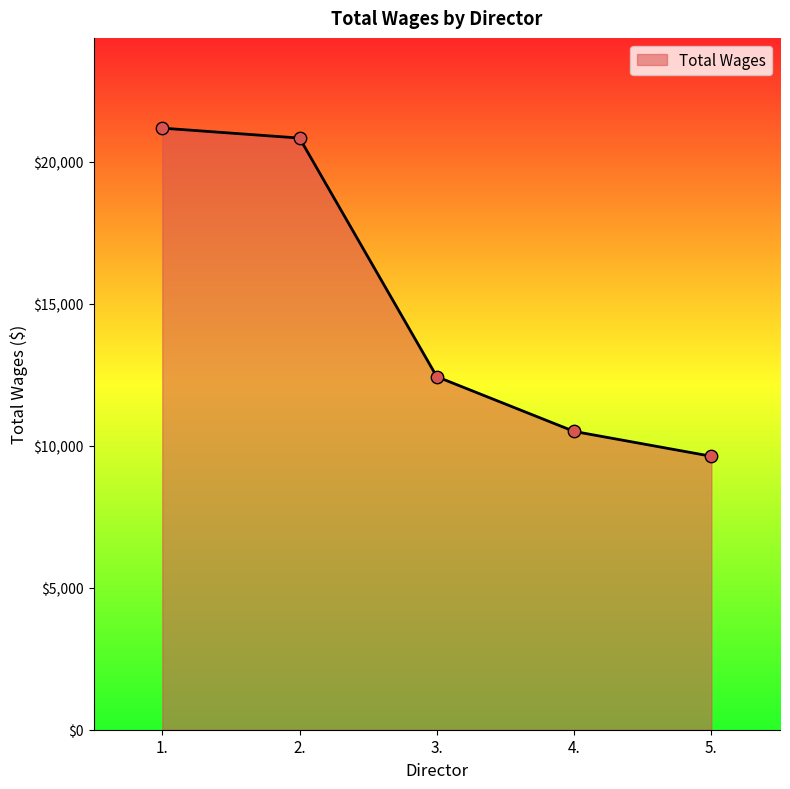

What is the change in value from 2. to 3.?

-8400